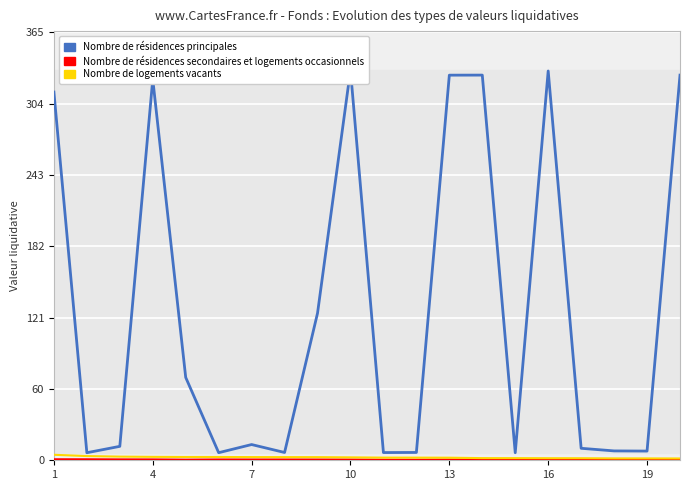

What value does the Nombre de logements vacants series have at 7?

2.7